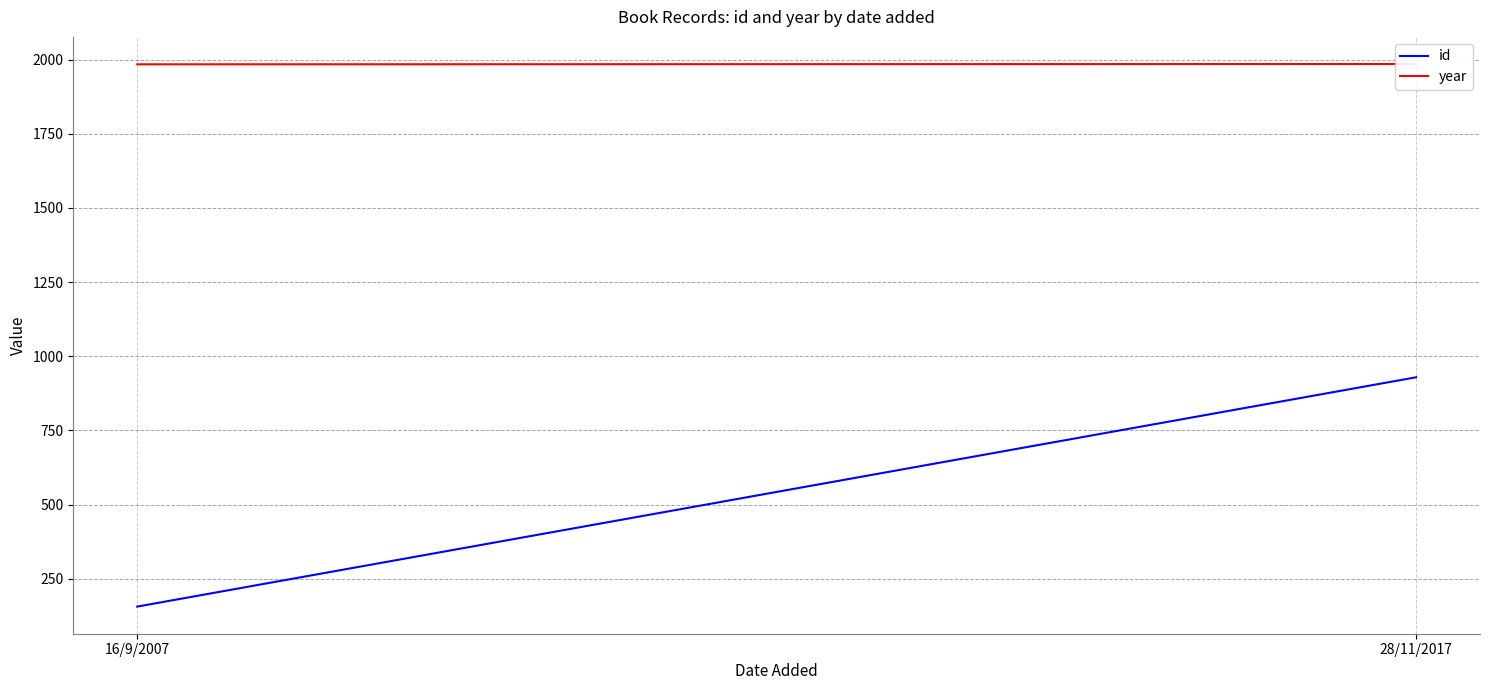

Between 16/9/2007 and 28/11/2017, which is larger?

28/11/2017